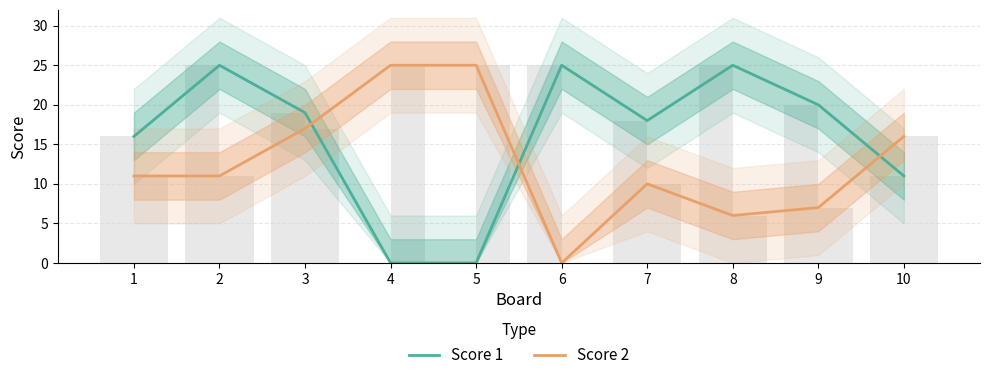

Where is Score 1 nearest to the value 12?

10